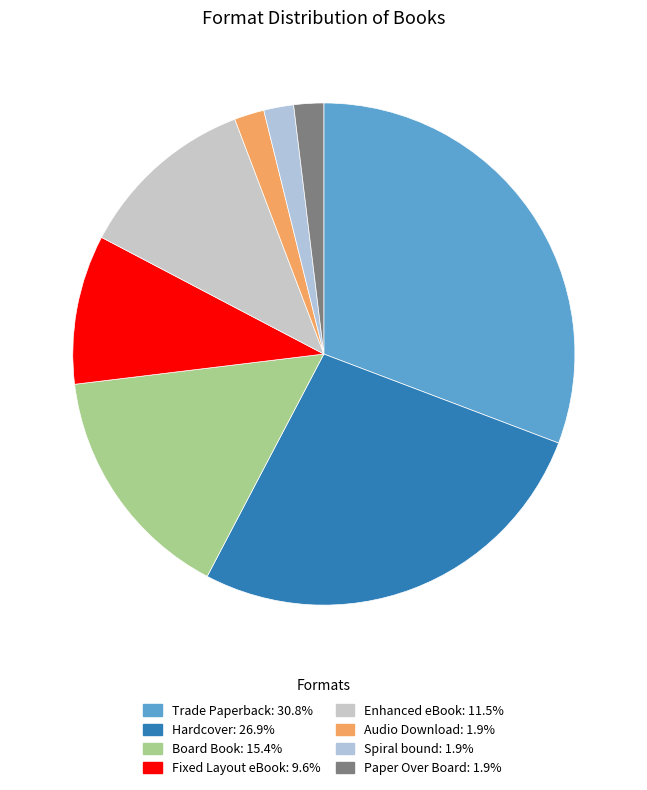

Is it true that Audio Download is 13% of the pie?

False